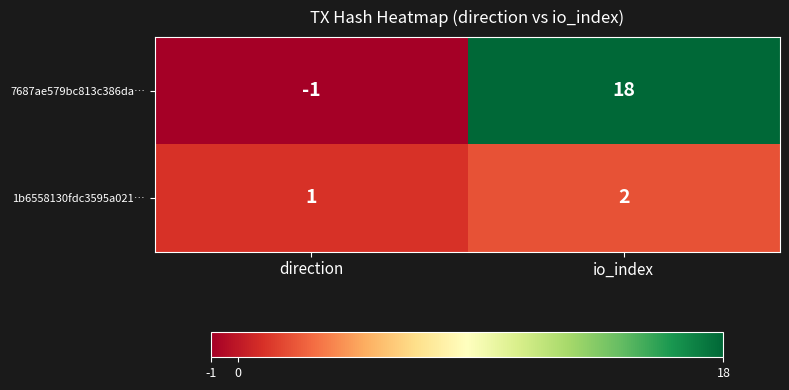

Which series changed the most between direction and io_index?

7687ae579bc813c386da…